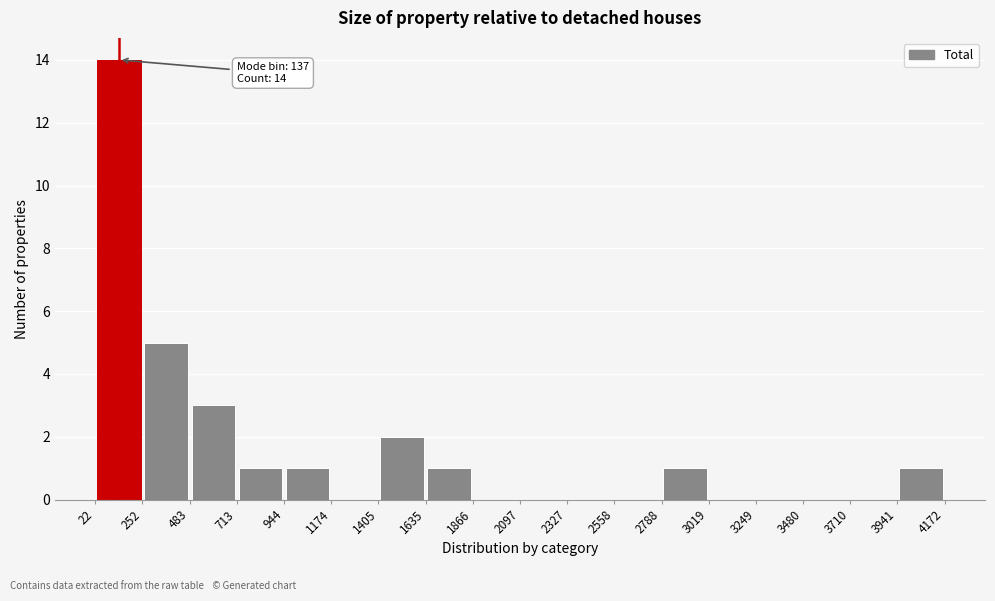

Over which range of the x-axis is the bar tallest?

22 to 252